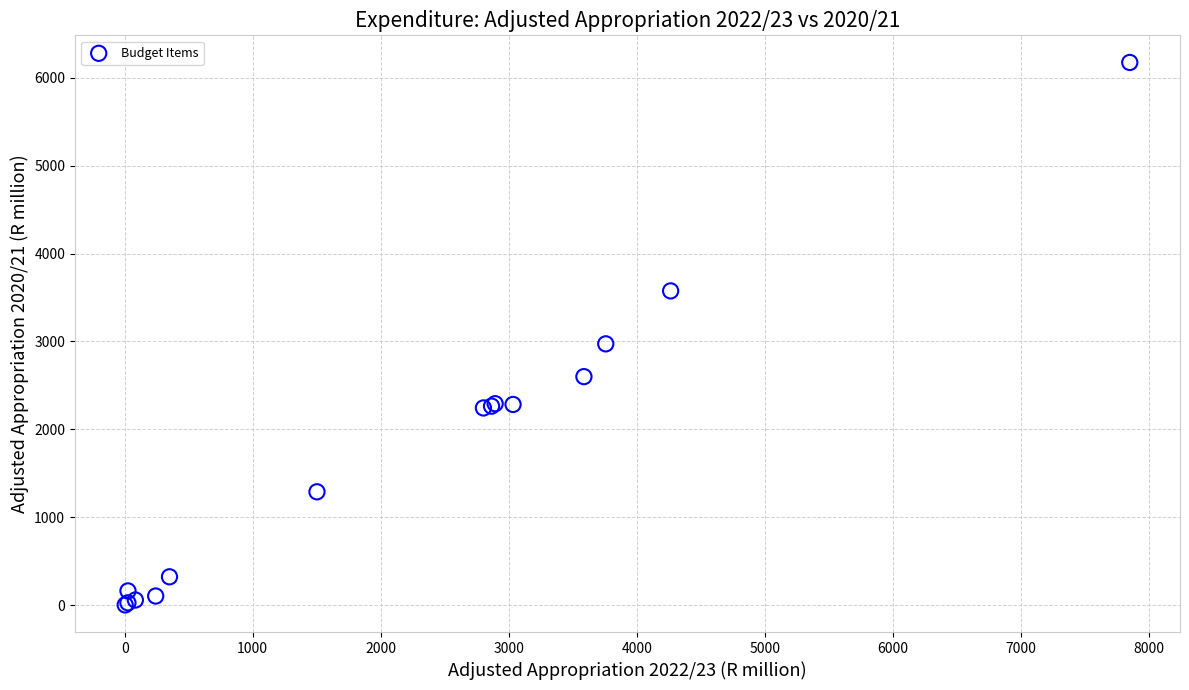

What Y value in the scatter plot is closest to 3088?

2972.4